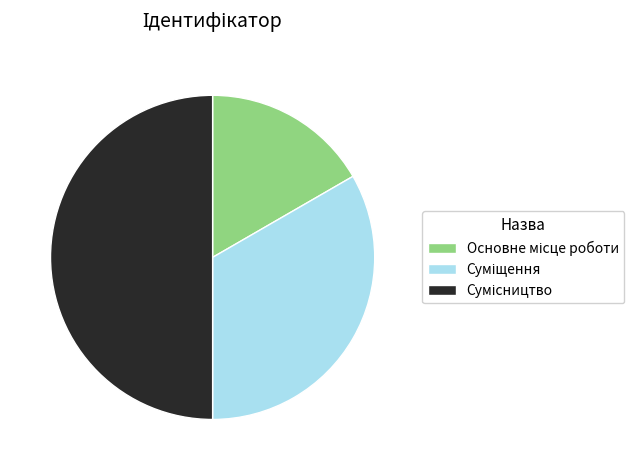

How many slices are in this pie chart?

3